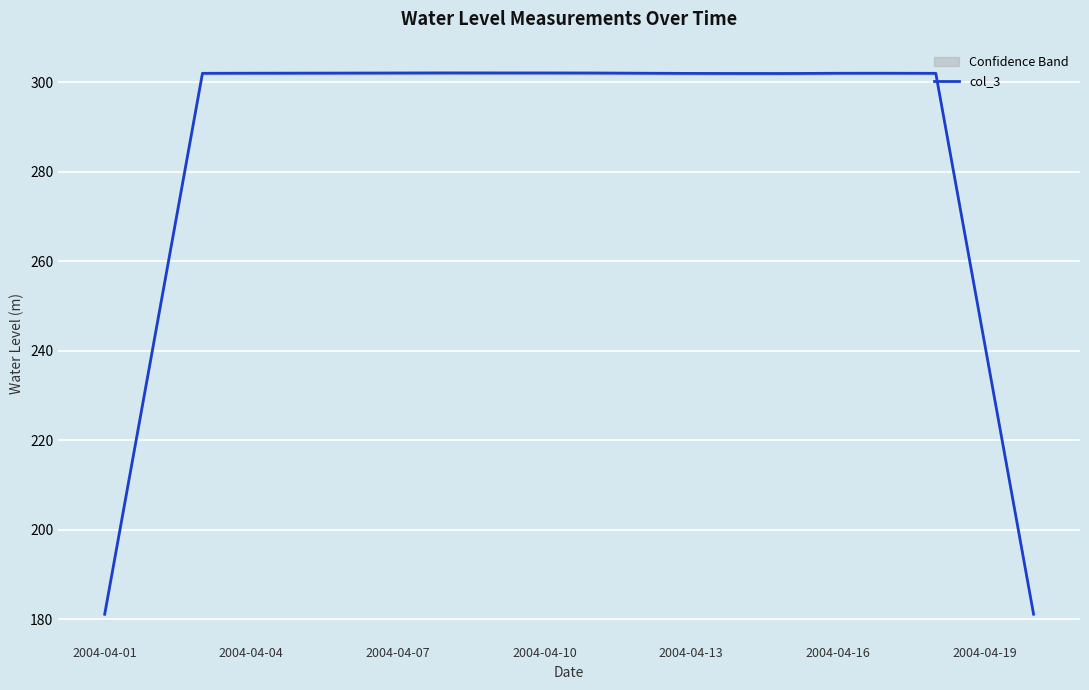

What is the difference between the second highest and minimum values?

120.9